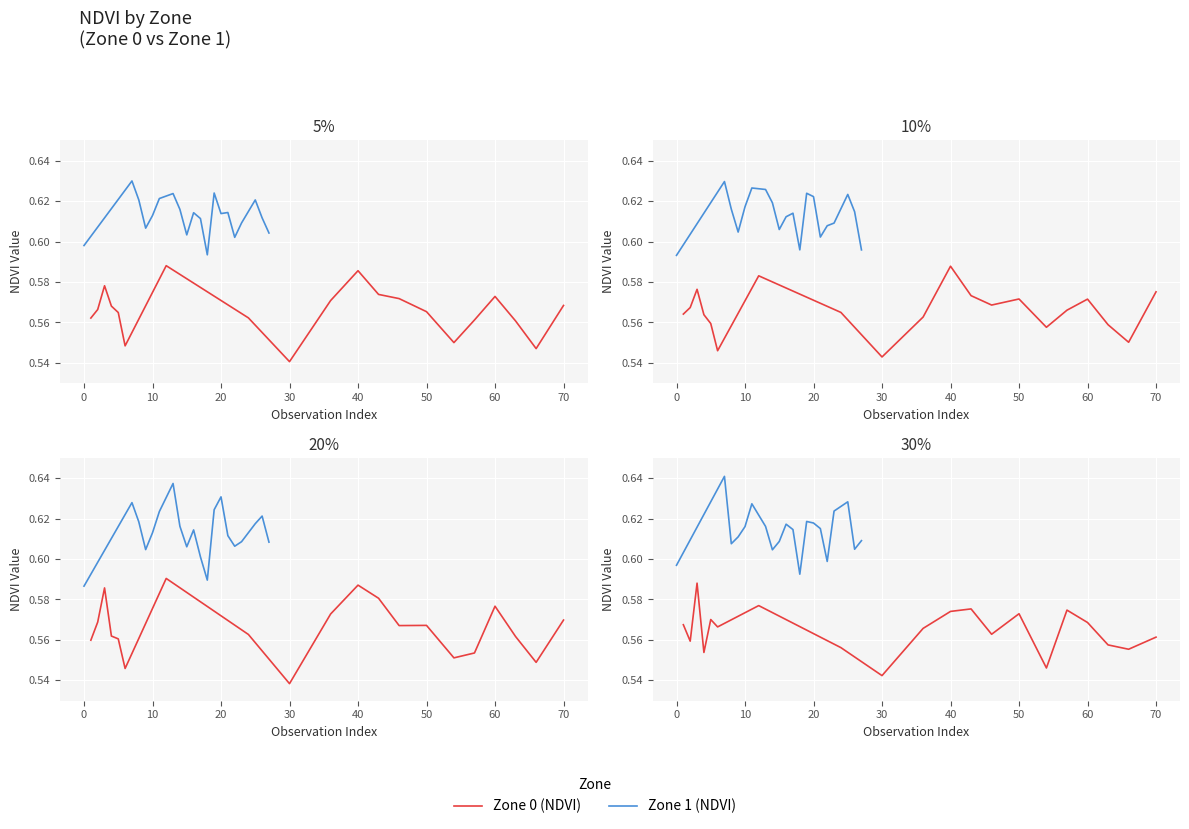

Which series has the widest spread of values?

Zone 1 (NDVI)